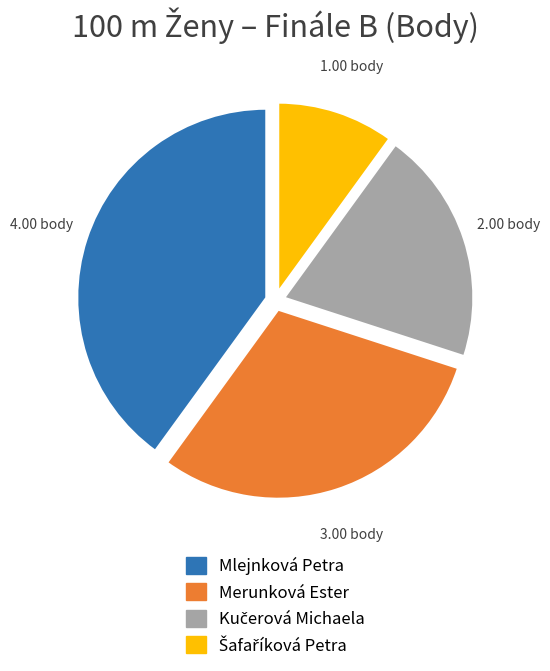

Is there a majority slice in this chart?

No